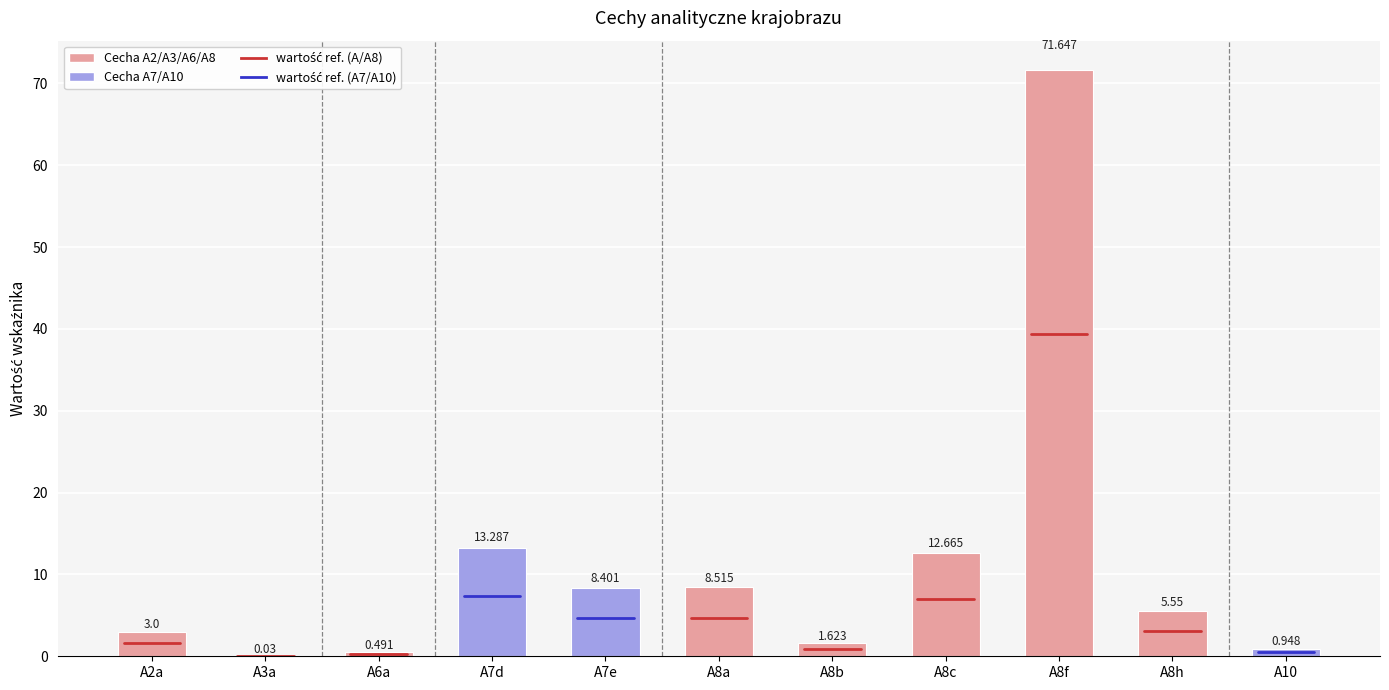

Reading left to right, extract all data points from this chart.

A2a=3.0	A3a=0.0	A6a=0.5	A7d=13.3	A7e=8.4	A8a=8.5	A8b=1.6	A8c=12.7	A8f=71.6	A8h=5.5	A10=0.9